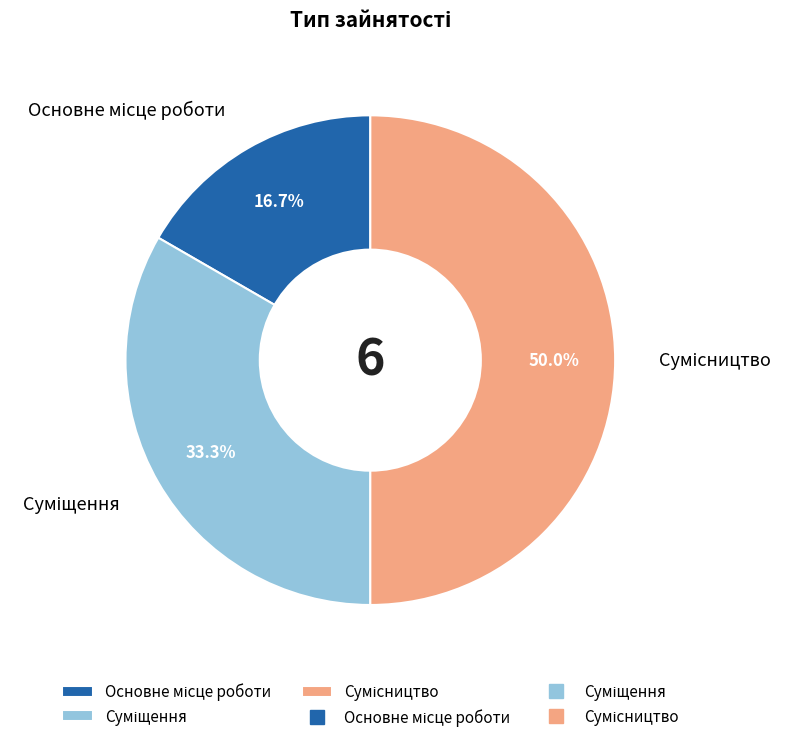

Count the number of slices in the pie.

3